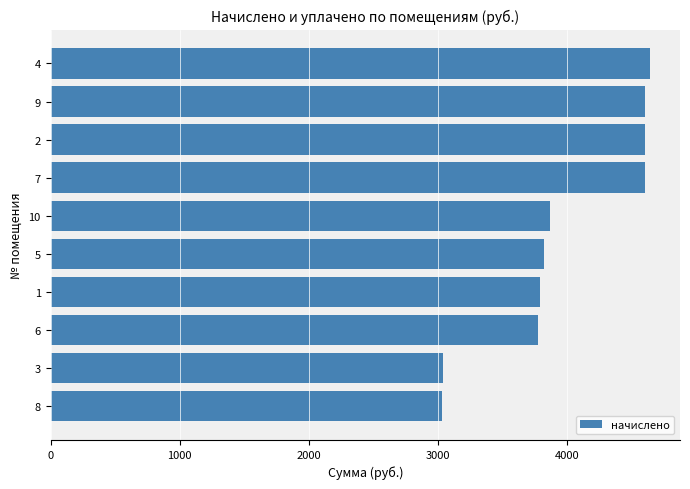

What is the change in value from 9 to 3?

-1563.6